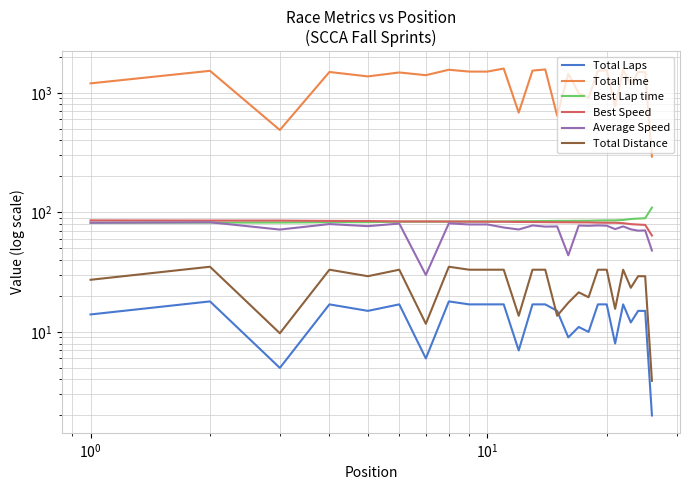

Which series has the widest spread of values?

Total Time